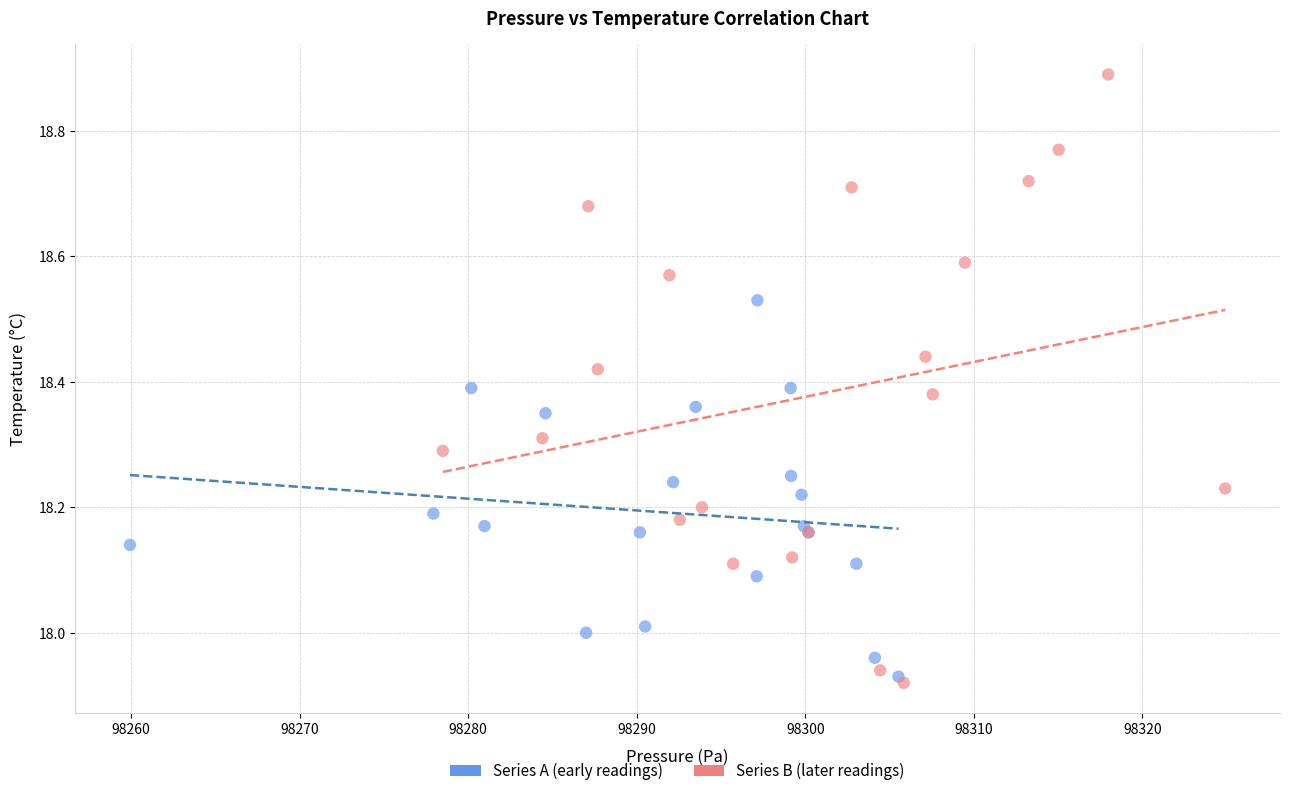

Which series has the largest Y range (max minus min)?

Series B (later readings)